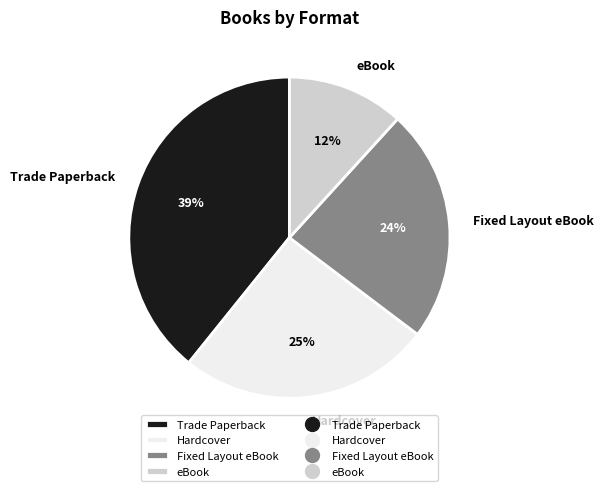

What is the ratio of the value at Fixed Layout eBook to the value at eBook?

2.0